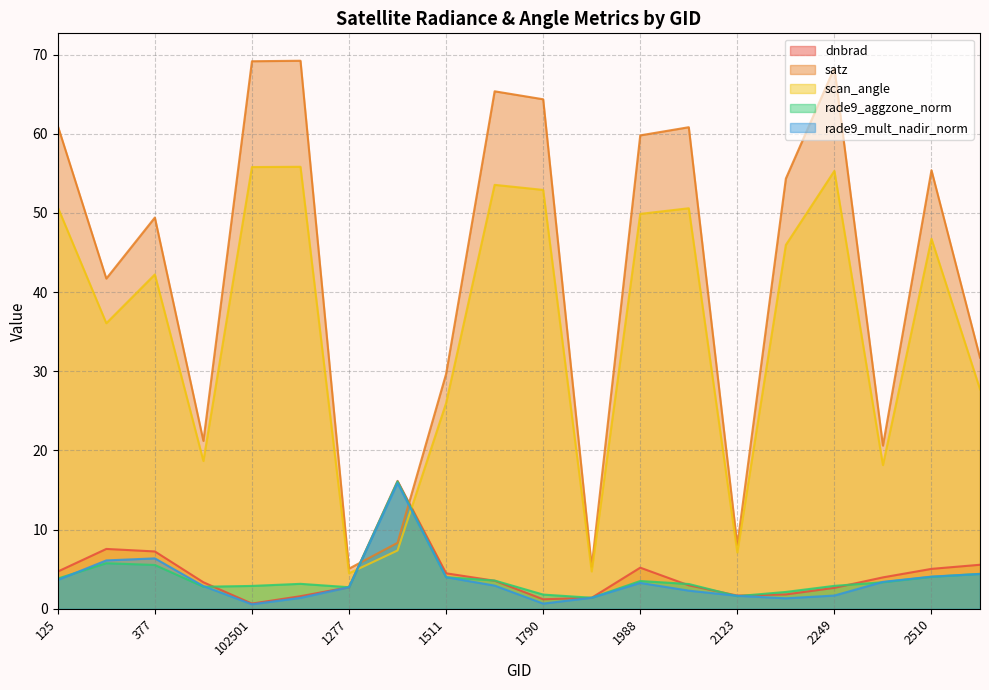

Reading left to right, list all the values displayed in this chart.

dnbrad: 4.7	7.6	7.2	3.4	0.7	1.6	2.7	16.2	4.5	3.5	1.2	1.4	5.2	3.0	1.7	1.8	2.7	4.0	5.0	5.6
satz: 61.0	41.7	49.4	21.2	69.2	69.2	5.1	8.3	29.7	65.4	64.4	5.3	59.8	60.8	8.0	54.3	68.3	20.6	55.4	31.7
scan_angle: 50.7	36.1	42.2	18.7	55.8	55.8	4.5	7.4	26.0	53.6	52.9	4.7	49.9	50.6	7.1	46.0	55.3	18.2	46.8	27.7
rade9_aggzone_norm: 3.8	5.8	5.5	2.8	2.9	3.2	2.7	16.1	4.0	3.6	1.8	1.4	3.5	3.1	1.6	2.1	2.9	3.4	4.0	4.4
rade9_mult_nadir_norm: 3.6	6.1	6.4	2.9	0.6	1.4	2.7	15.9	4.0	2.9	0.7	1.4	3.3	2.3	1.6	1.3	1.7	3.4	4.1	4.4